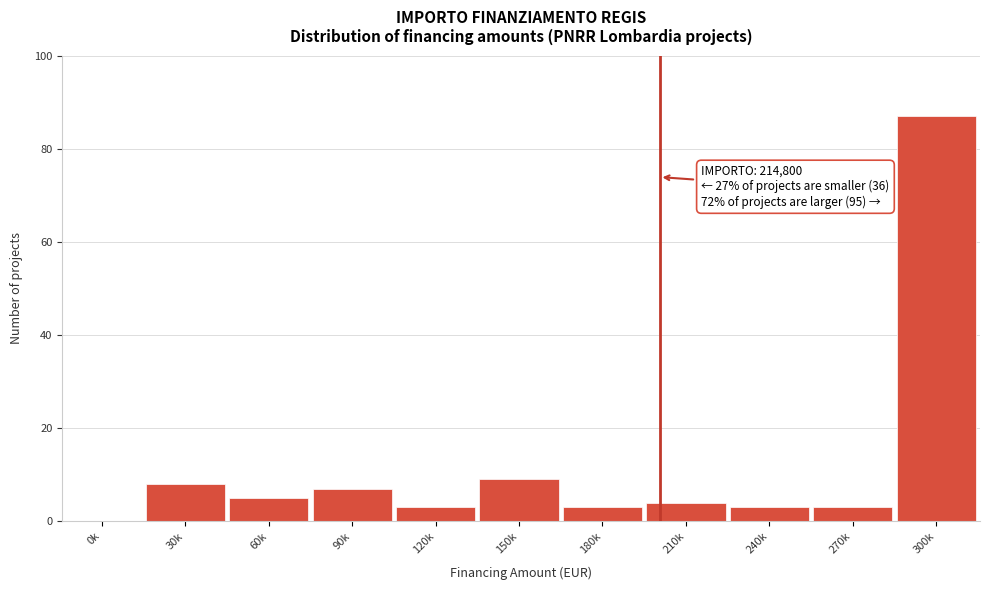

Reading right to left, list all the values displayed in this chart.

300k=87	270k=3	240k=3	210k=4	180k=3	150k=9	120k=3	90k=7	60k=5	30k=8	0k=0